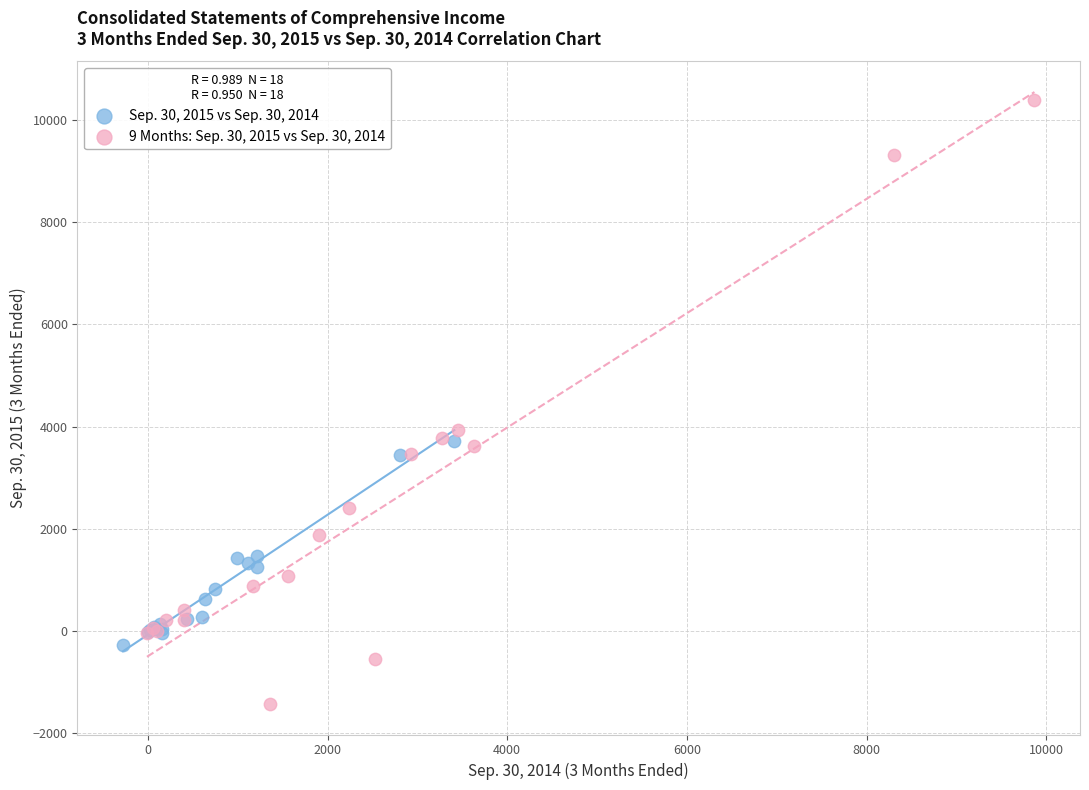

Which series has the widest spread of Y values?

9 Months: Sep. 30, 2015 vs Sep. 30, 2014